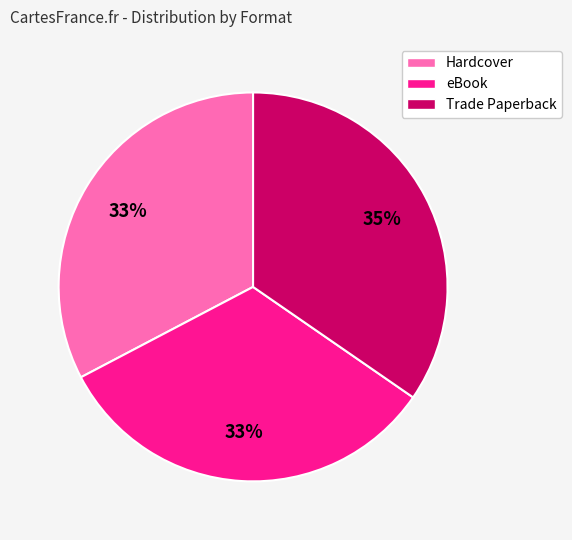

Is there any slice that represents more than half of the pie?

No